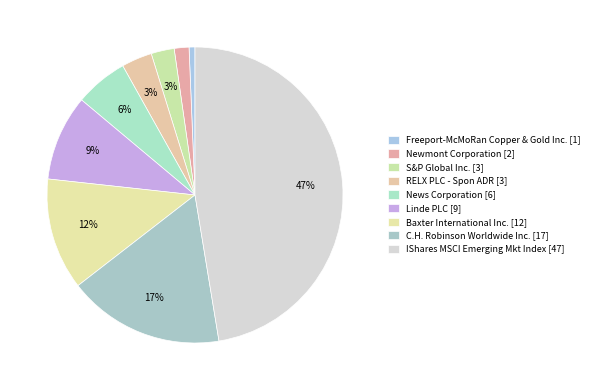

The Freeport-McMoRan Copper & Gold Inc. slice represents 11% of the pie. True or false?

False